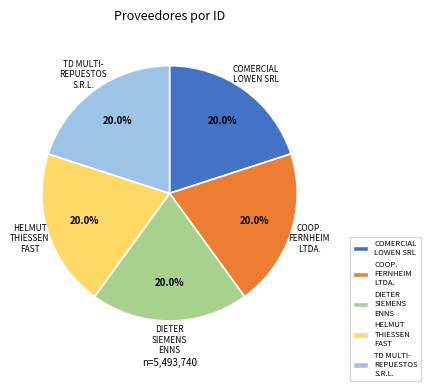

Does any single category account for the majority?

No